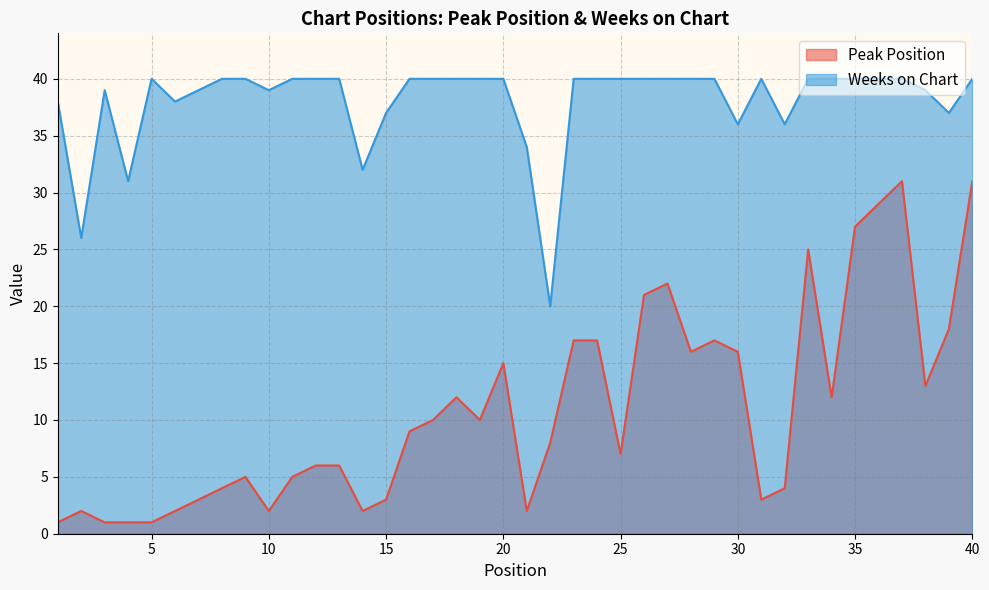

Which series has the largest range (max minus min)?

Peak Position